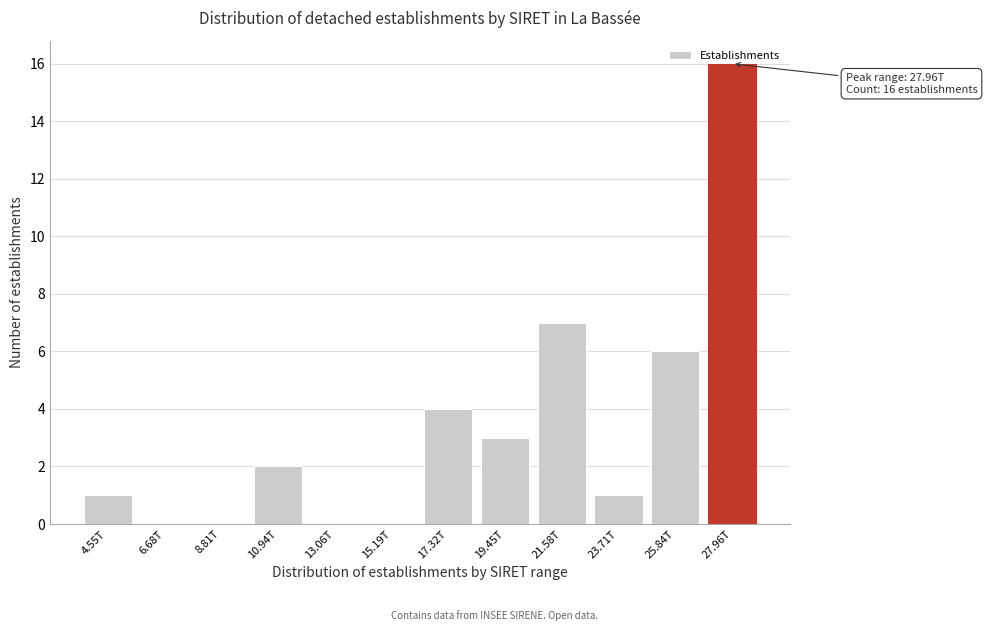

Where is the data nearest to the value 8?

21.58T